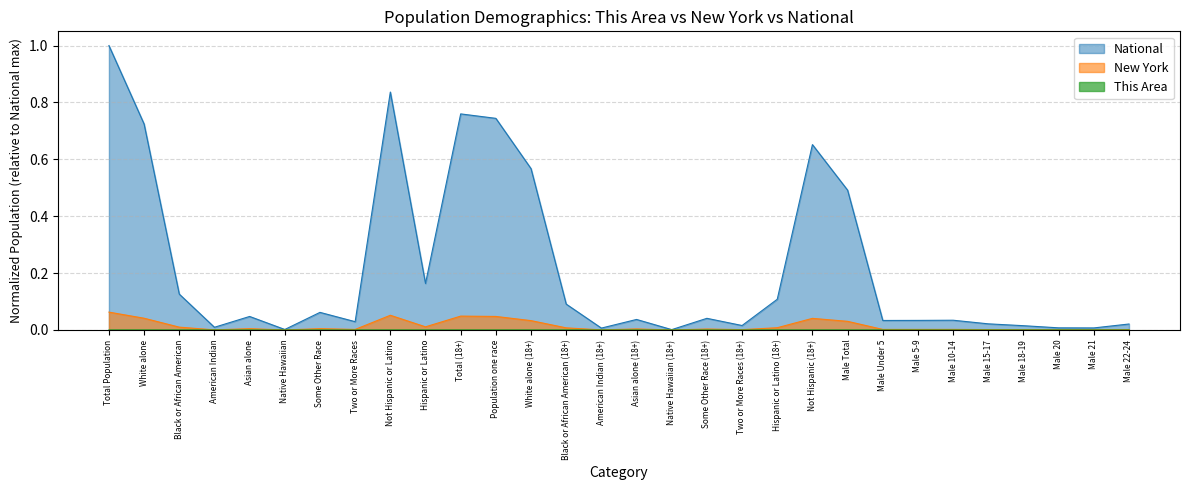

At how many categories does at least one series exceed 0?

30